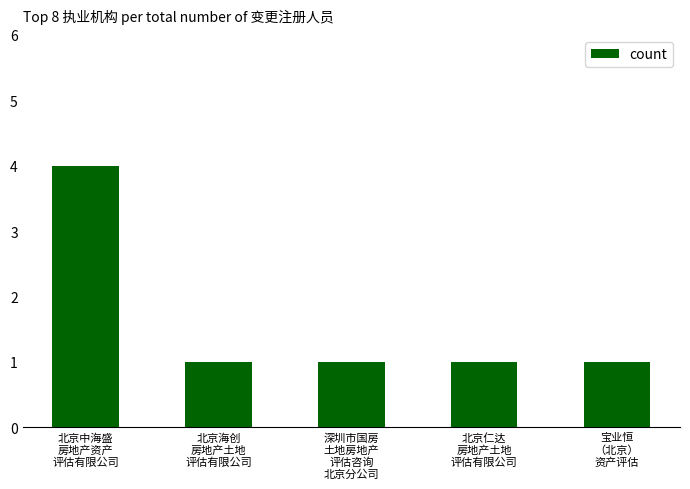

Does the chart contain any negative values?

No